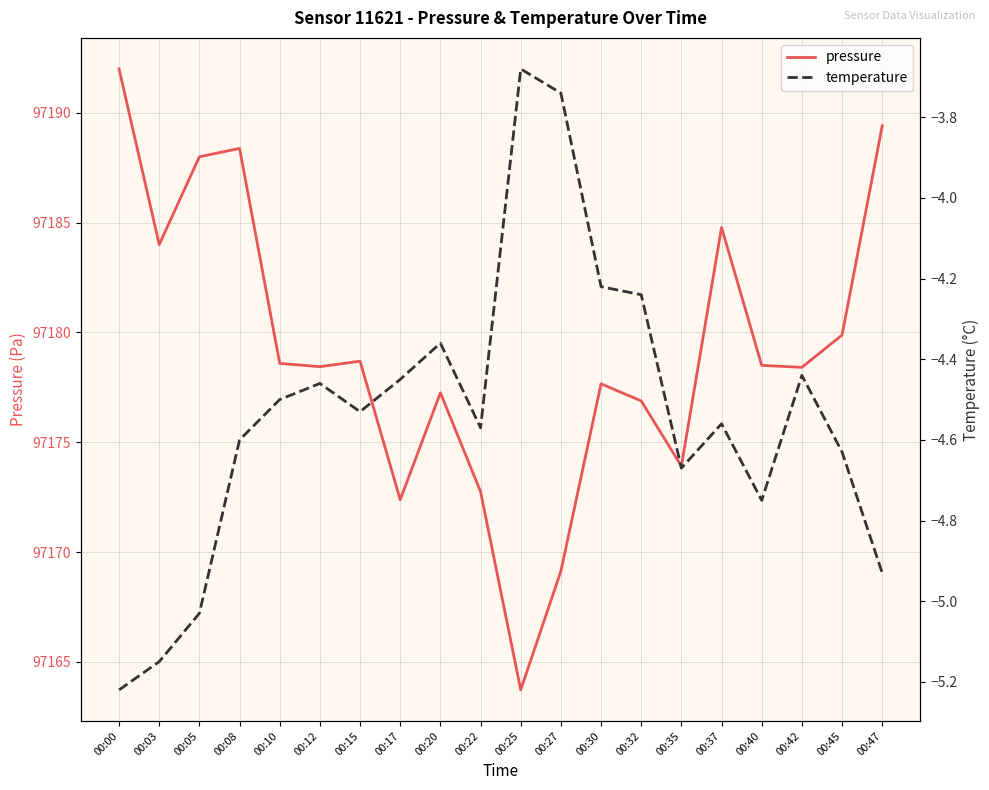

Which series has the widest spread of values?

pressure